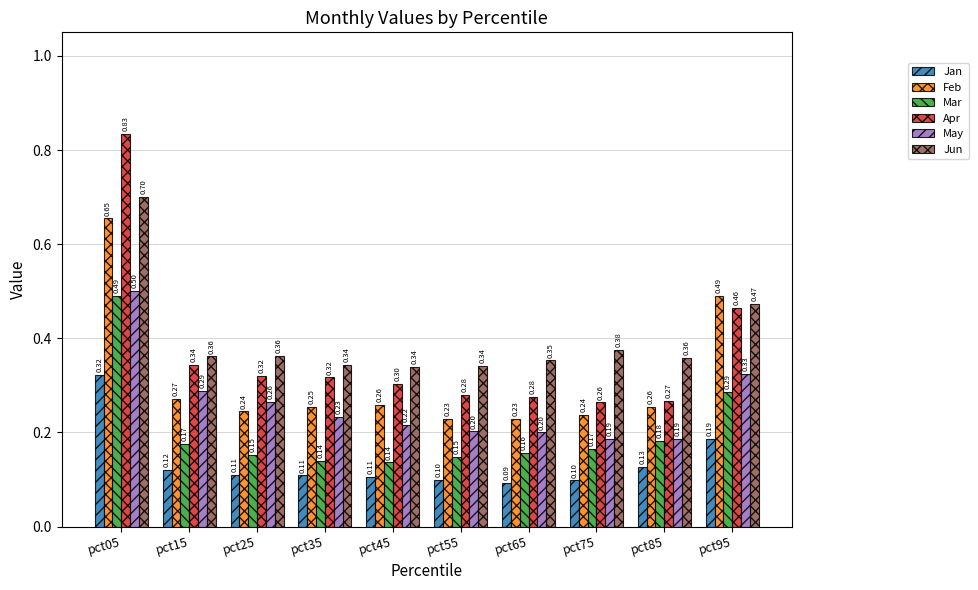

What are all the series names shown in the legend?

Jan, Feb, Mar, Apr, May, Jun